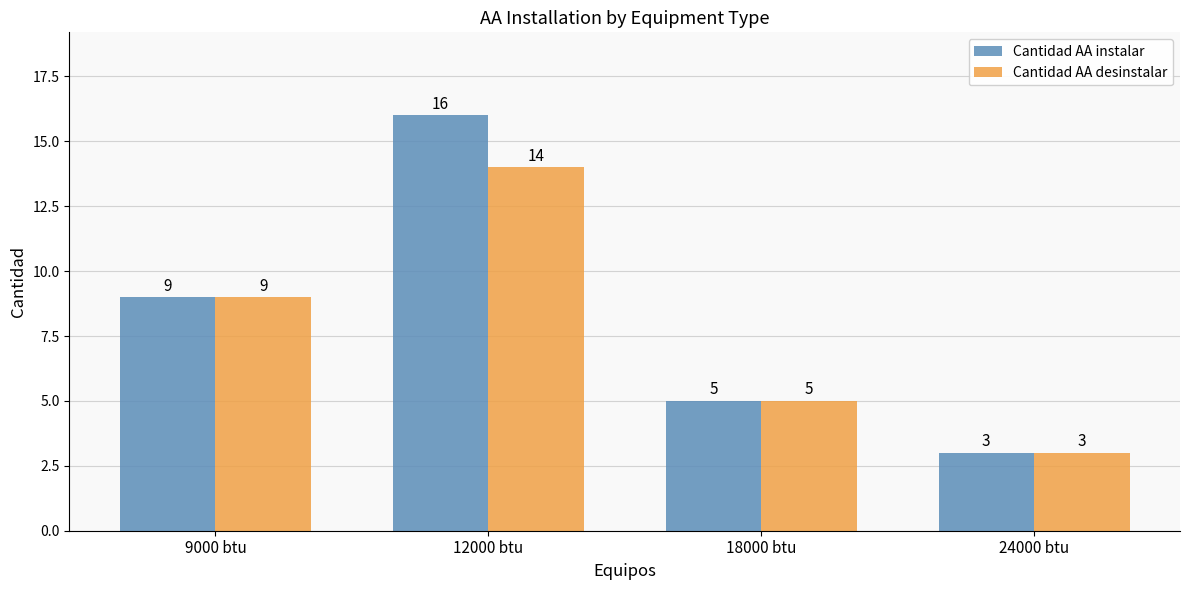

What is the sum of the Cantidad AA instalar values at 9000 btu and 24000 btu?

12